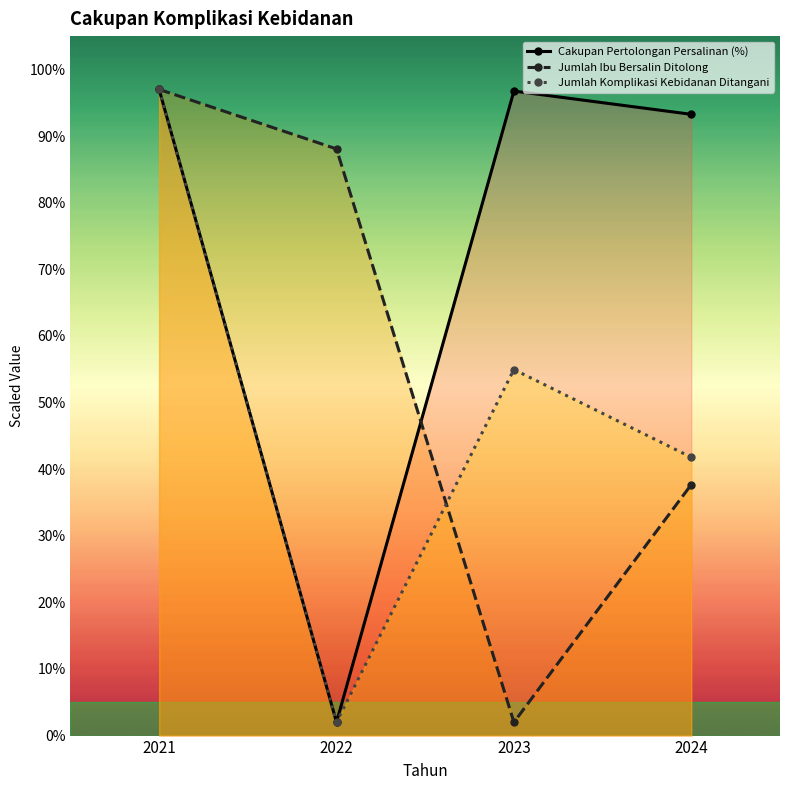

How many lines are shown in the chart?

3